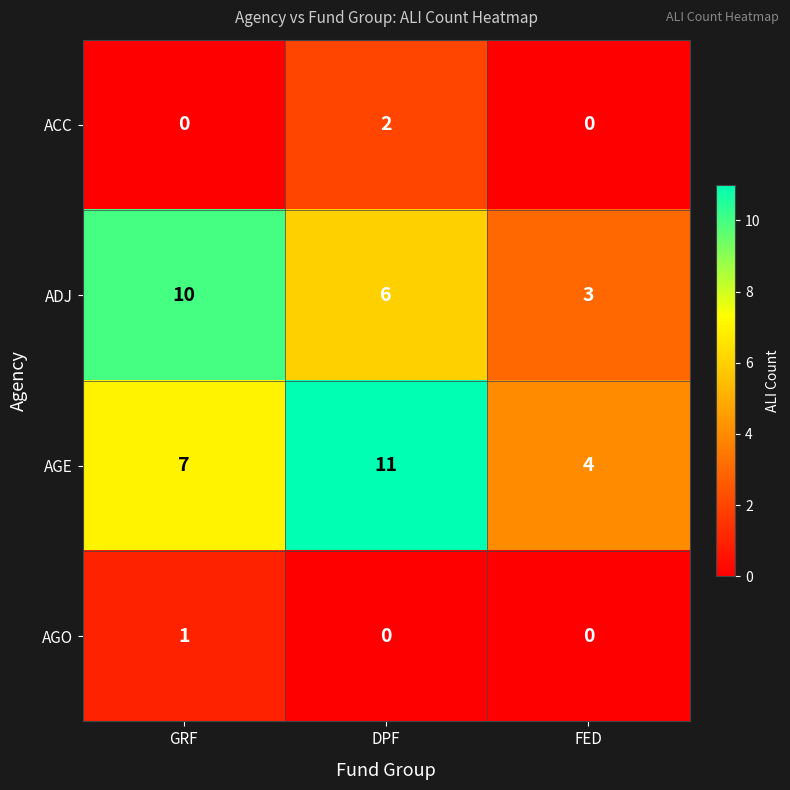

What is the sum of all ADJ values?

19